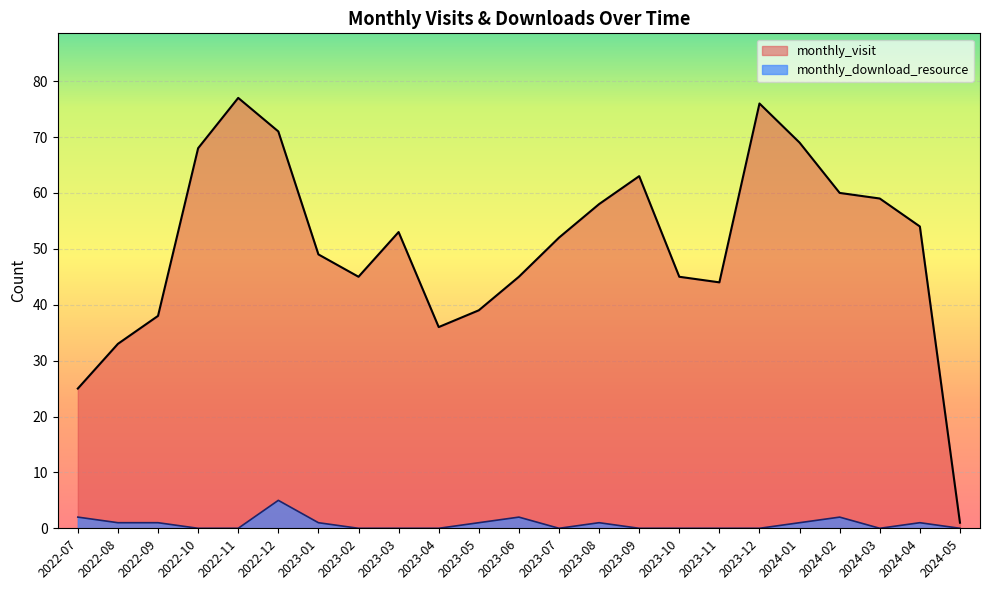

List the series in order of their overall mean, lowest first.

monthly_download_resource, monthly_visit